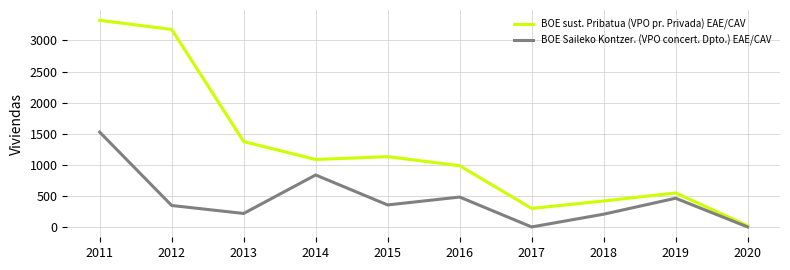

Is the value of BOE Saileko Kontzer. (VPO concert. Dpto.) EAE/CAV at 2011 greater than the value of BOE sust. Pribatua (VPO pr. Privada) EAE/CAV at 2017?

Yes